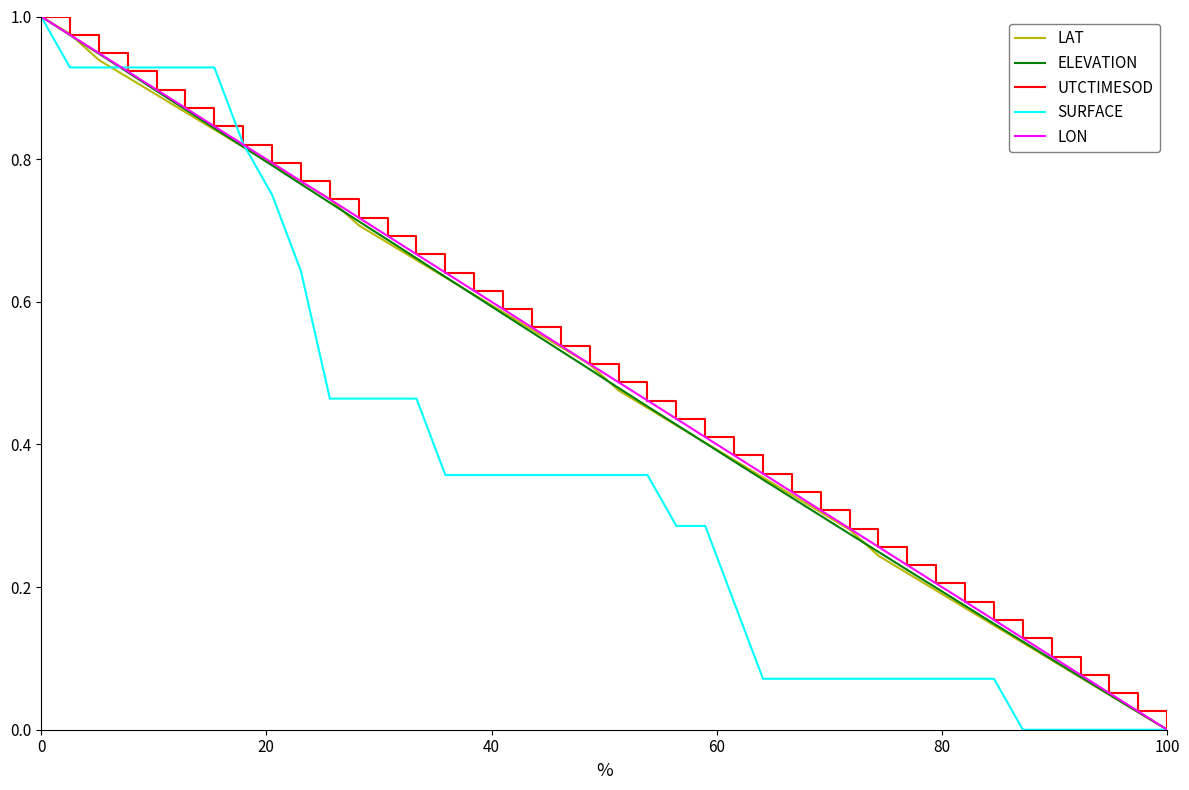

What are all the series names shown in the legend?

LAT, ELEVATION, UTCTIMESOD, SURFACE, LON